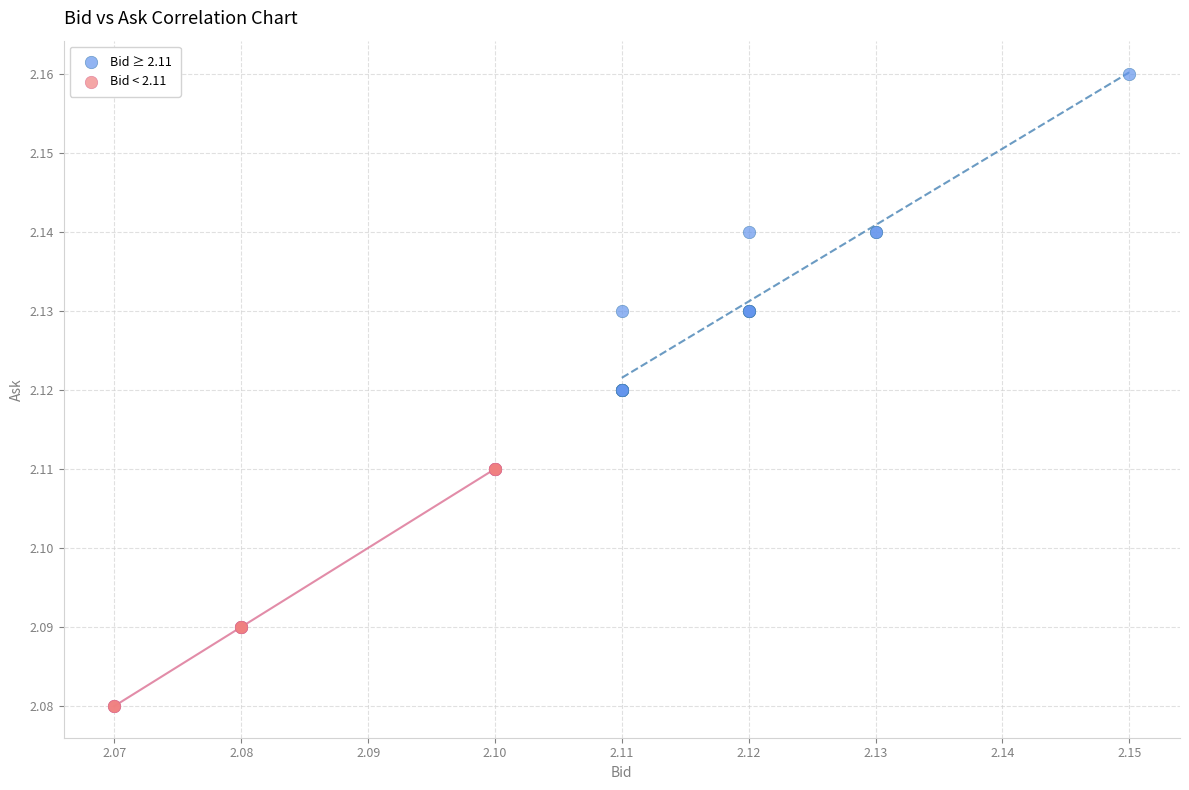

Which series has the widest spread of Y values?

Bid ≥ 2.11